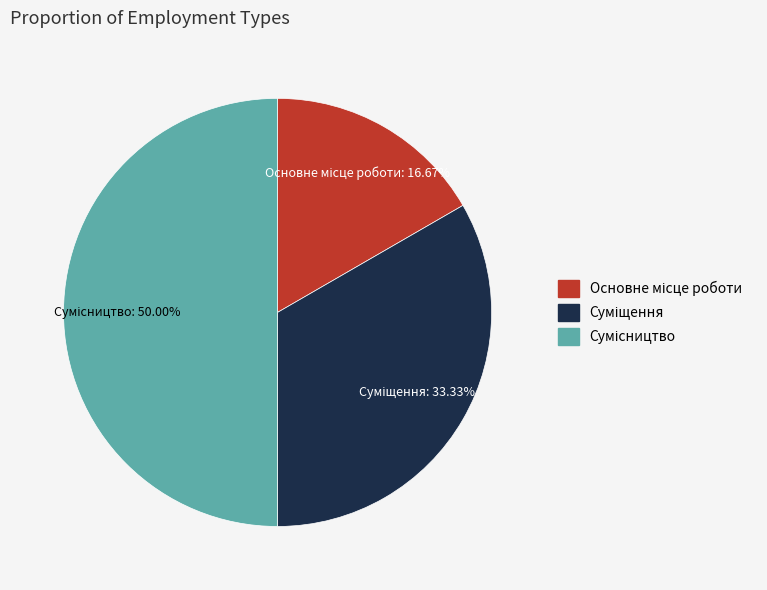

What is the largest slice in the pie chart?

Сумісництво